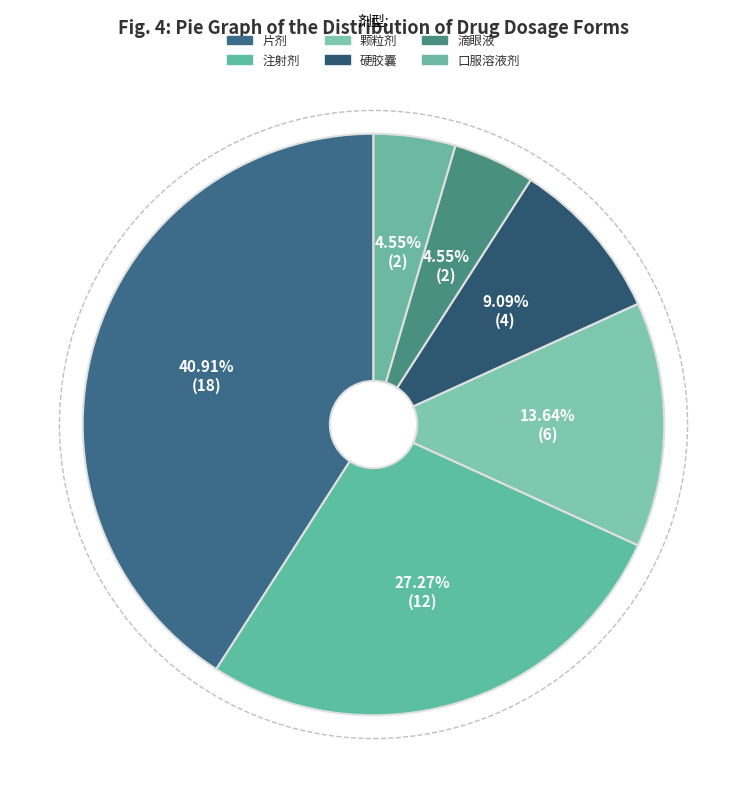

Rank the categories by value from lowest to highest.

滴眼液, 口服溶液剂, 硬胶囊, 颗粒剂, 注射剂, 片剂